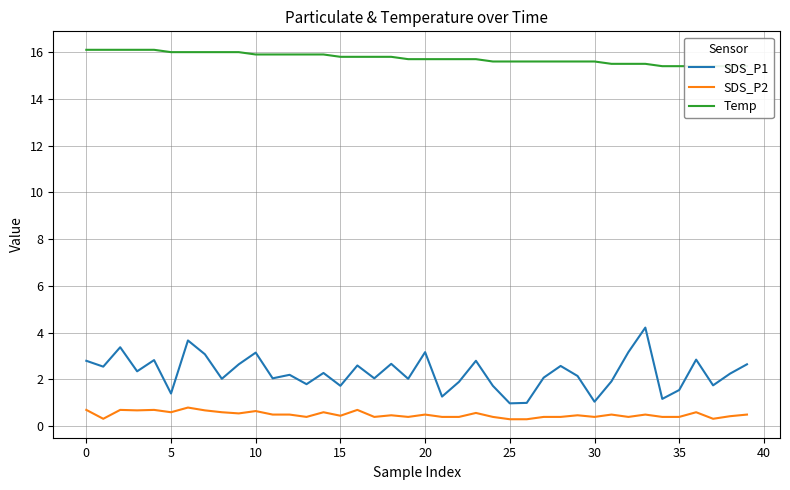

What is the maximum value for SDS_P1?

4.2